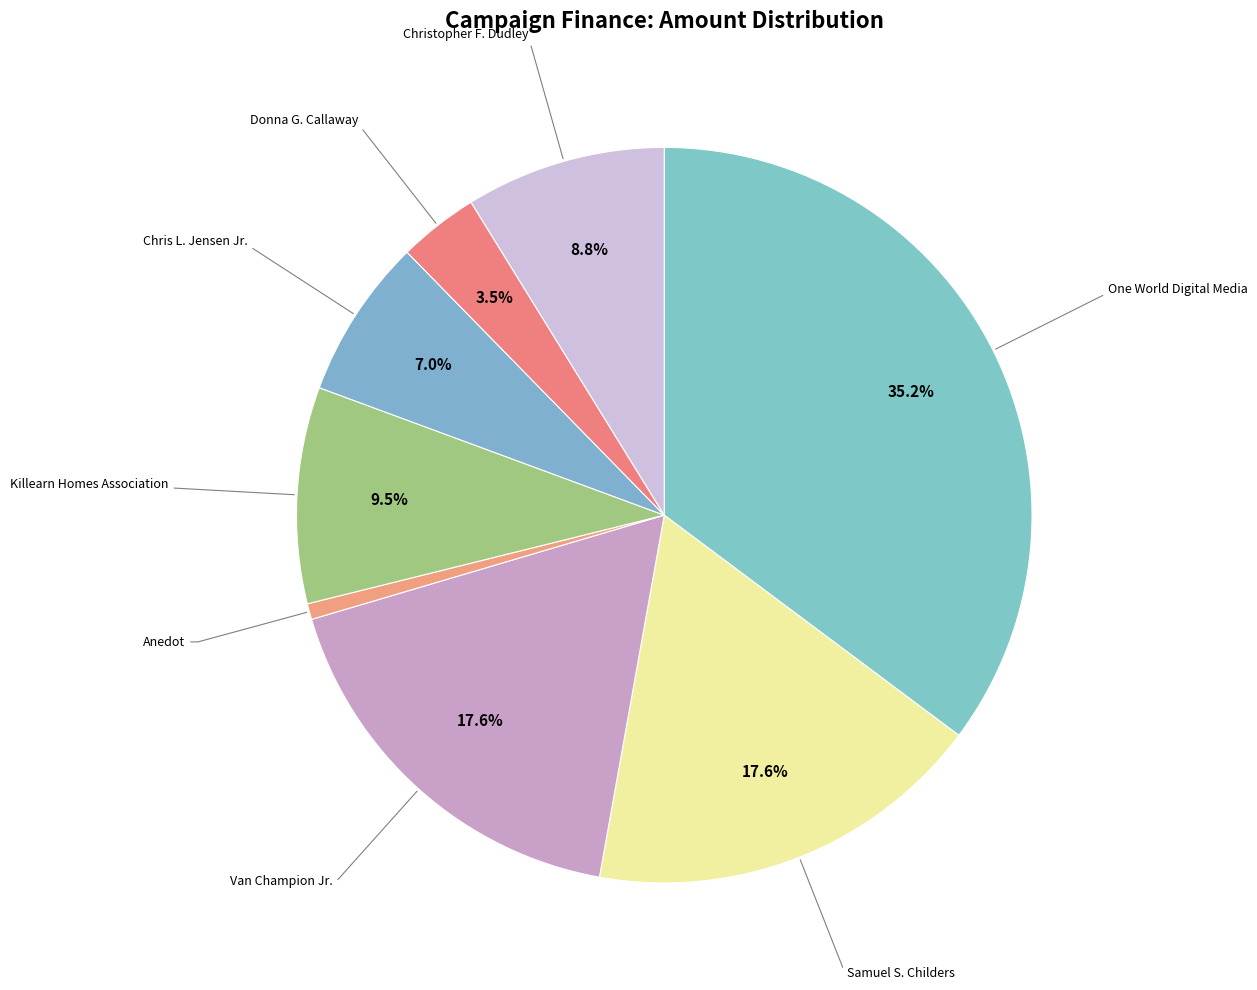

Count the number of slices in the pie.

8